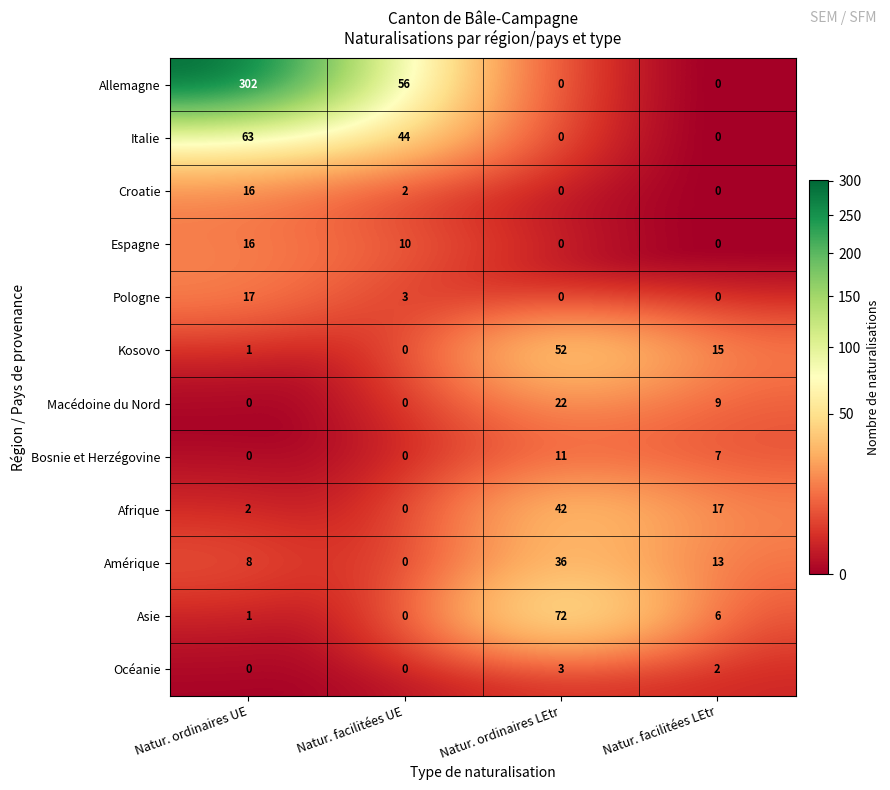

What is the total value across all series at Natur. ordinaires UE?

426